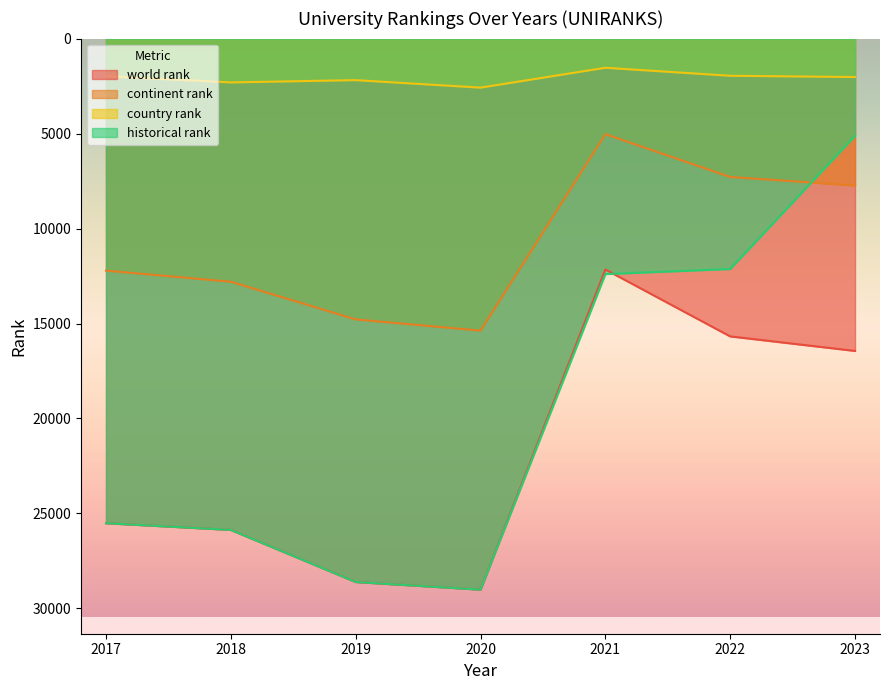

What is the approximate value of continent rank at 2020, to the nearest 10?

15380